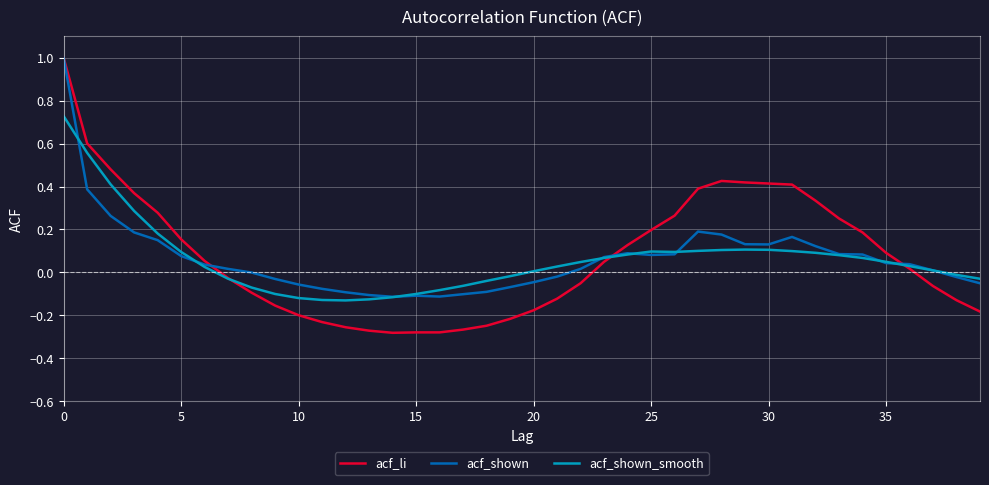

Which series has the widest spread of values?

acf_li